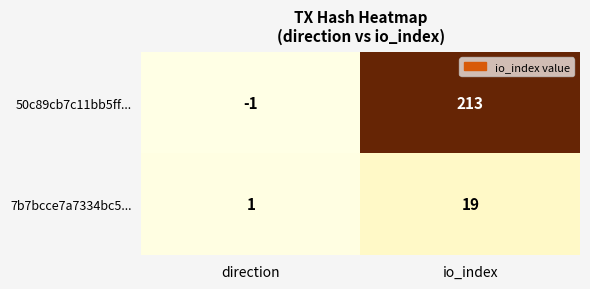

Between direction and io_index, which series saw the biggest shift?

50c89cb7c11bb5ff...